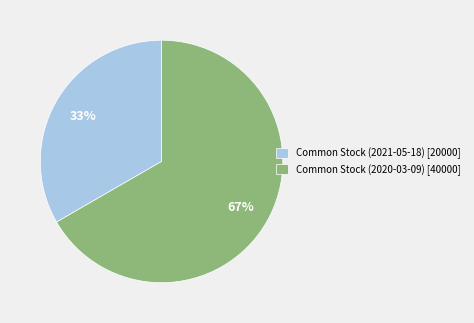

Rank the categories by value from lowest to highest.

Common Stock (2021-05-18) [20000], Common Stock (2020-03-09) [40000]